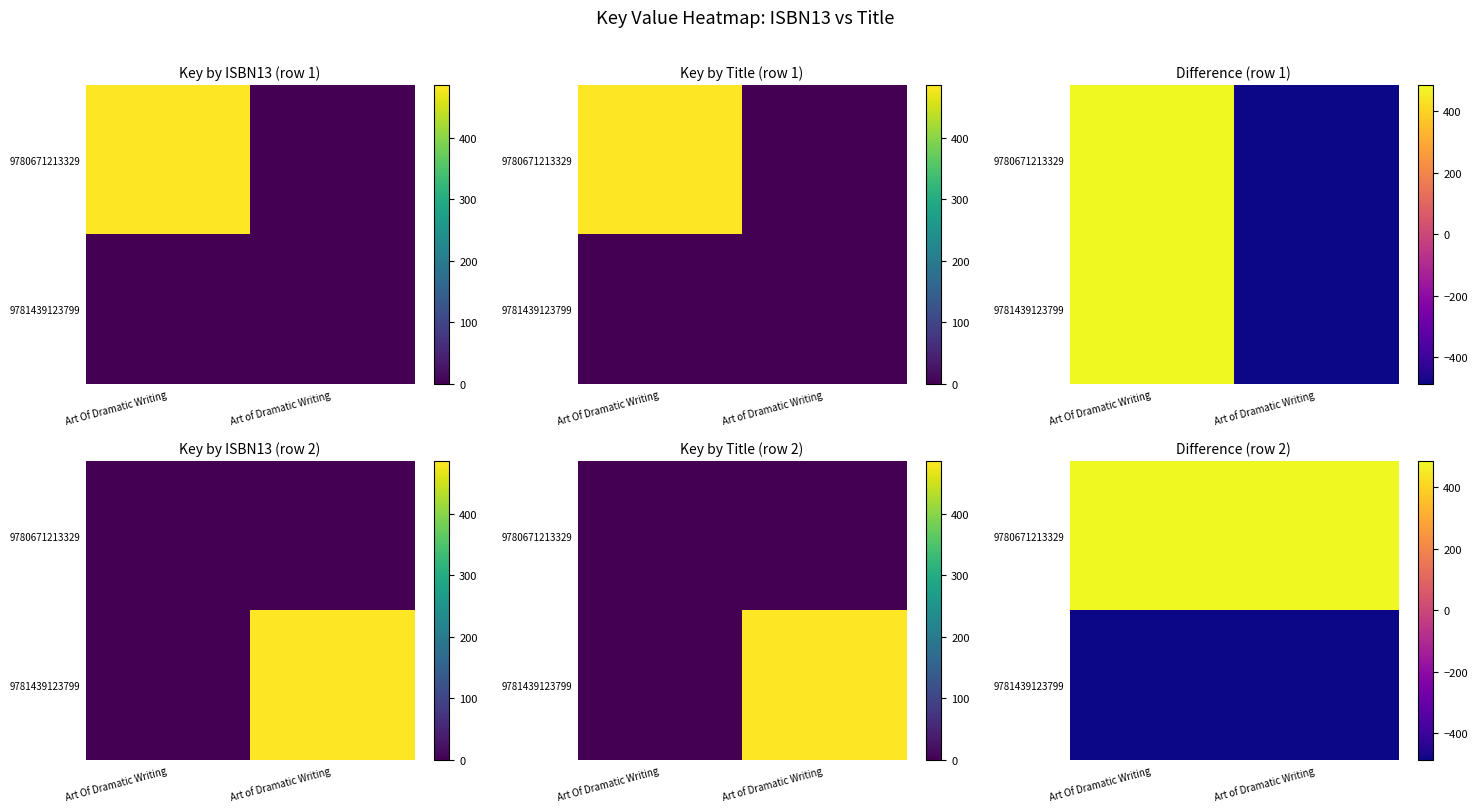

The 9780671213329 series shows 486 at Art Of Dramatic Writing. True or false?

True